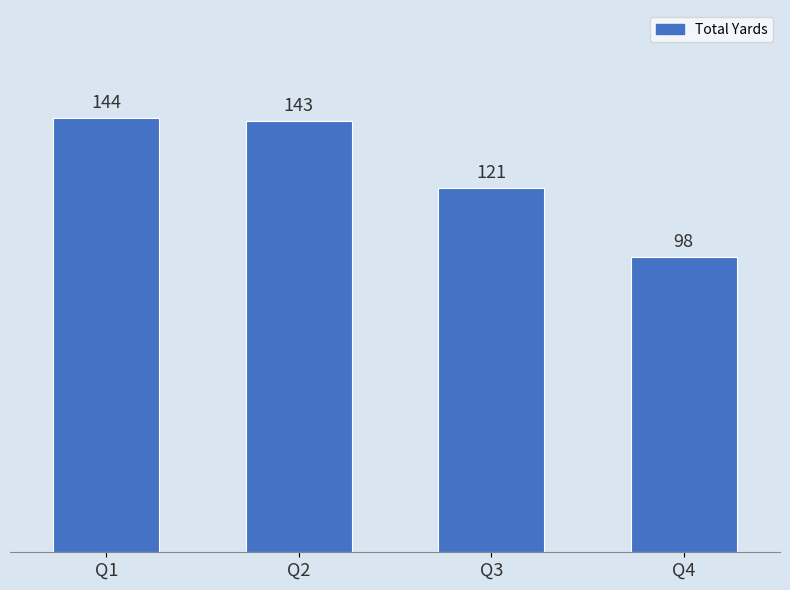

What is the value of the 2nd bar from the left?

143